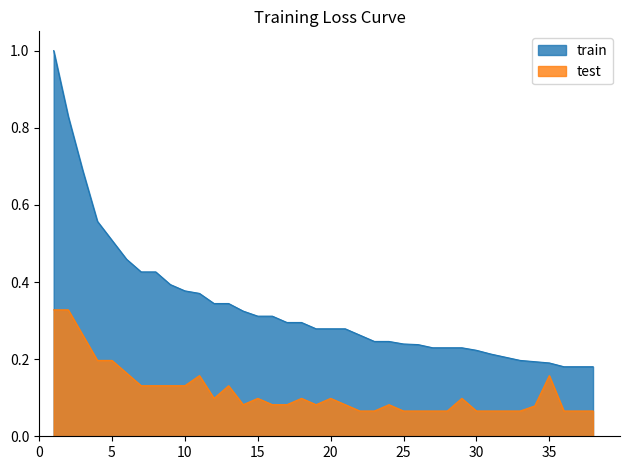

True or false: train and test cross at least once.

False